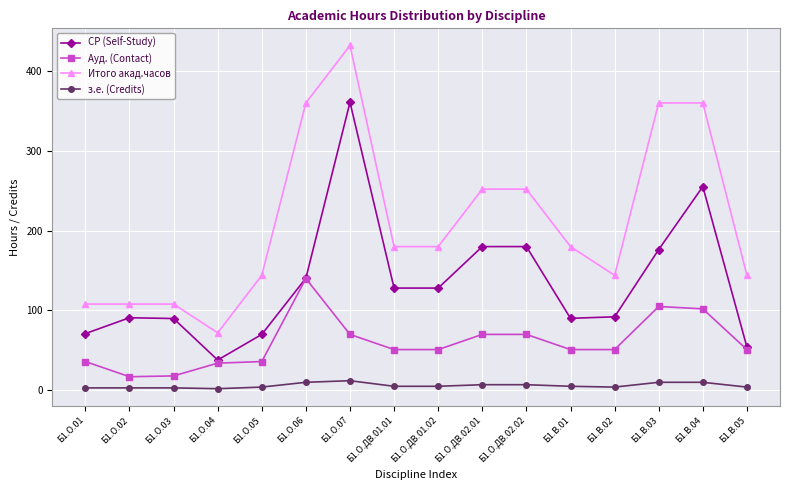

Which category has the highest value across all series?

Б1.О.07